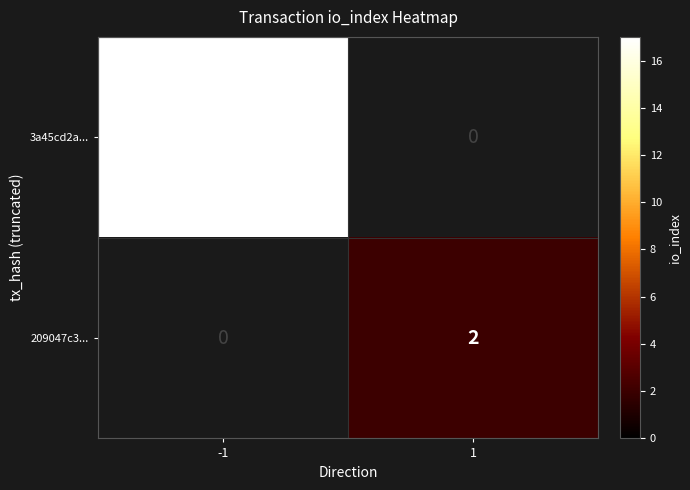

What is the maximum value shown in the chart?

17.0